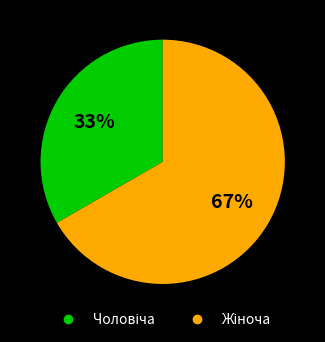

Is there any slice that represents more than half of the pie?

Yes